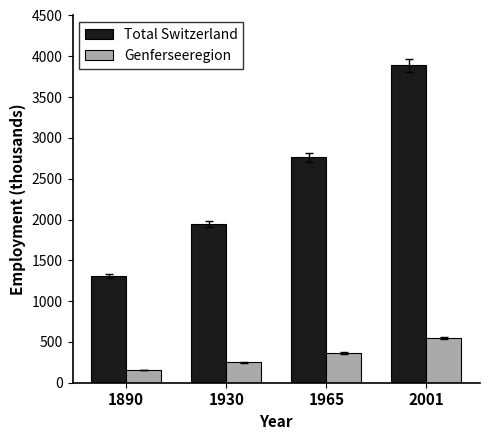

At which label does Genferseeregion reach its minimum?

1890